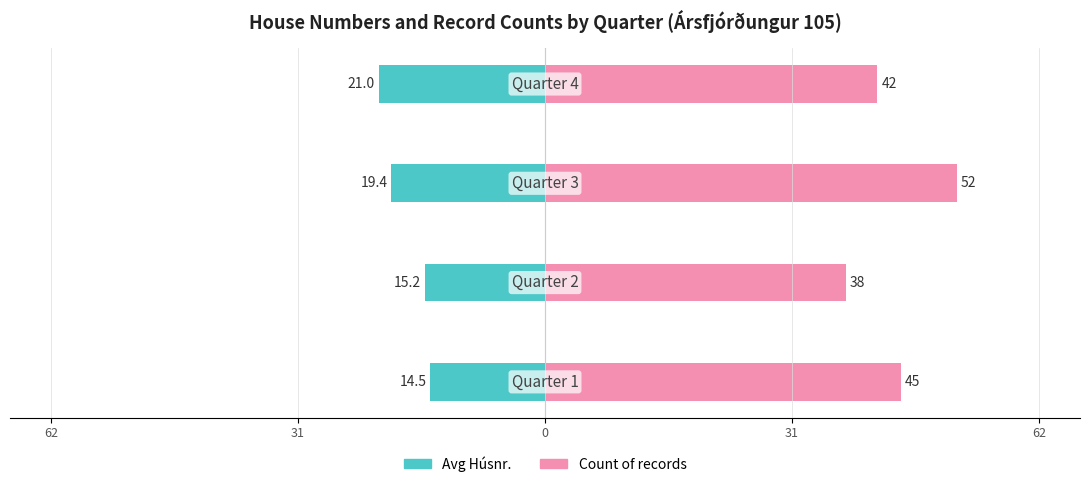

How many values in the Count of records series are below 45?

2